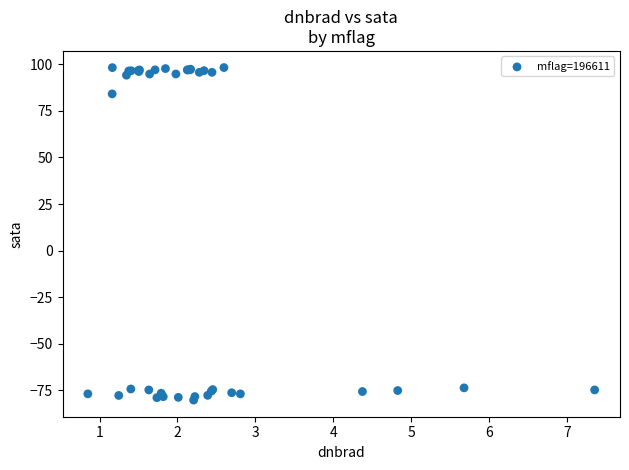

What Y value in the scatter plot is closest to 9?

84.1